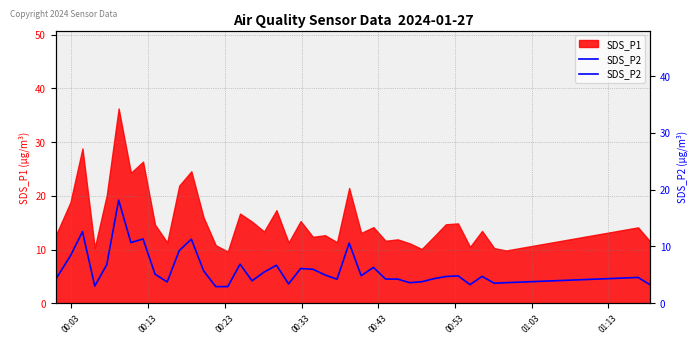

What is the difference between the second highest and minimum values?

10.2